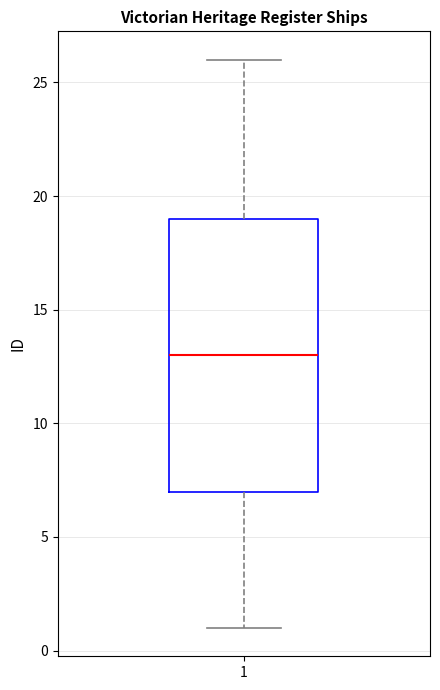

Transcribe this box plot: give where the median line is, the range the box spans, and where the two whiskers end, as read against the y-axis. The values are not printed on the chart, so give them approximately, as read against the axis.

median 13, box 7 to 19, whiskers 1 to 26